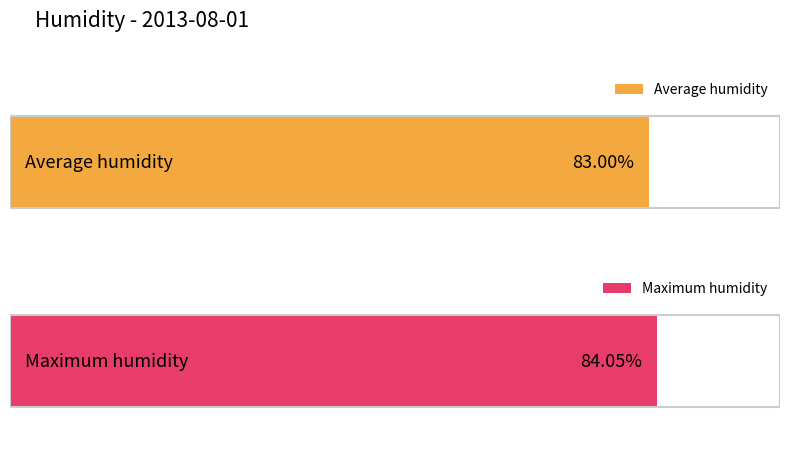

Count the number of data series in this chart.

2